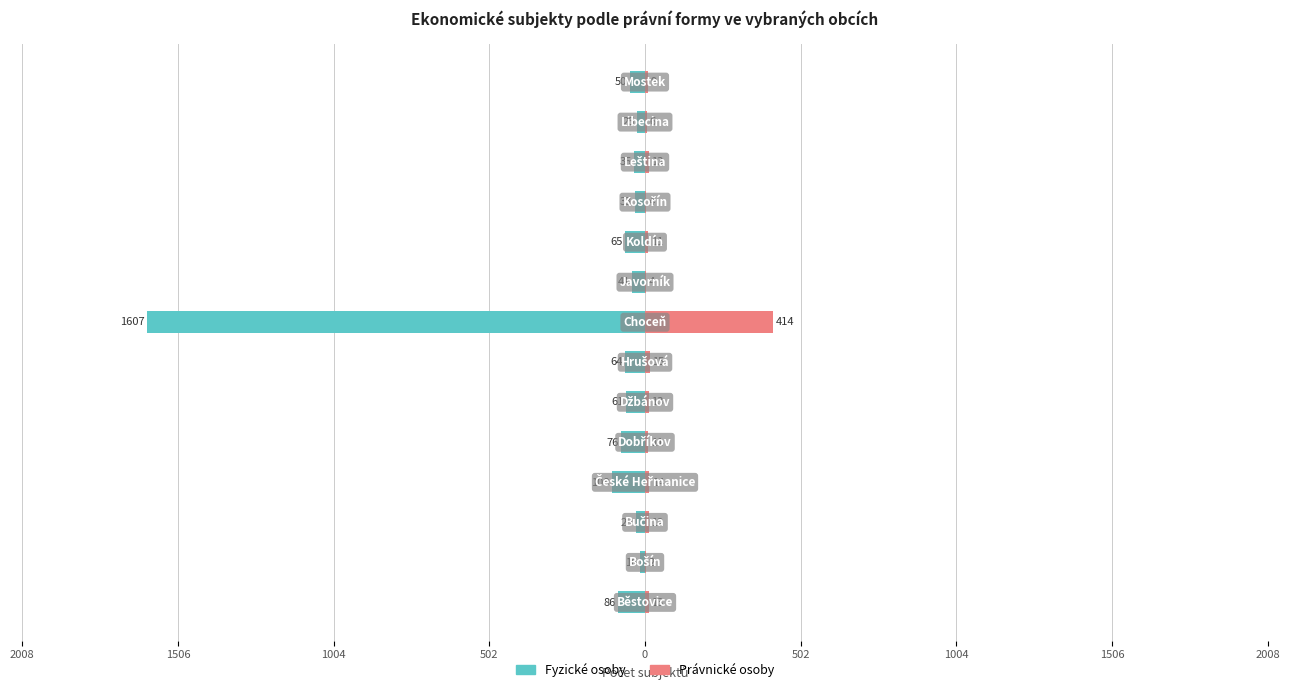

Reading right to left, what are all the values shown in this chart?

Fyzické osoby: -50	-25	-35	-33	-65	-41	-1607	-64	-61	-76	-108	-29	-16	-86
Právnické osoby: 9	6	13	4	11	4	414	15	13	11	14	12	2	13